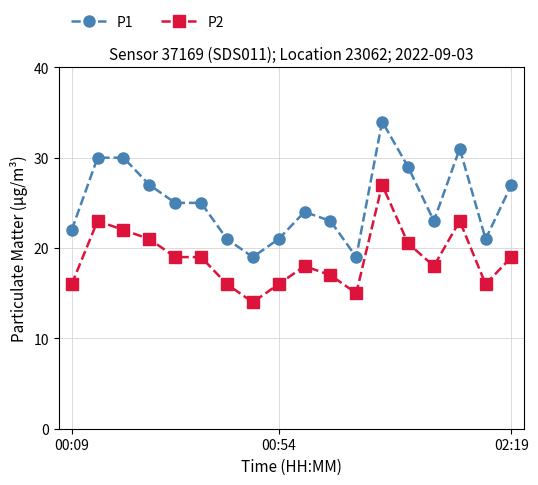

What is the value of the P2 point at the 6th from the left?

19.0